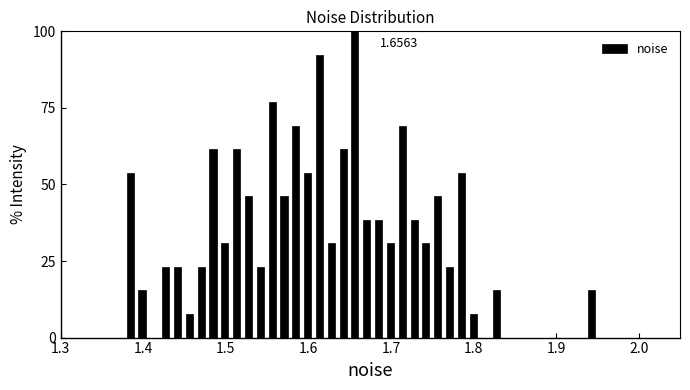

Read against the x-axis, roughly where is the centre of the tallest bar?

1.66